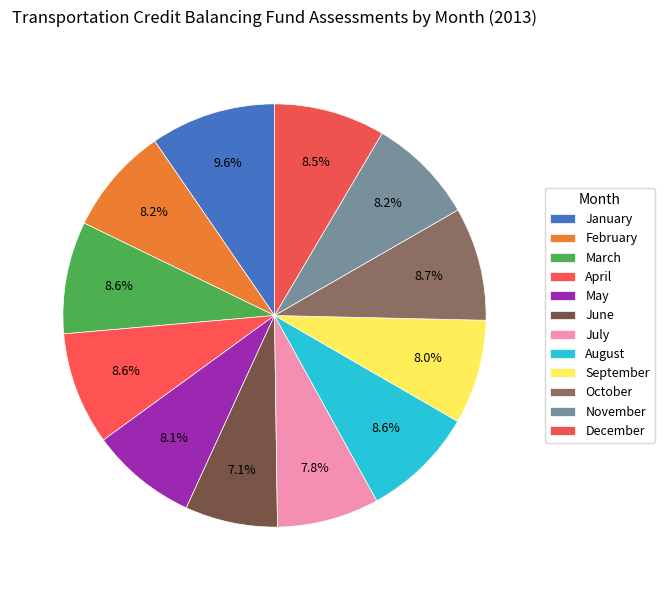

How many segments does this pie chart have?

12